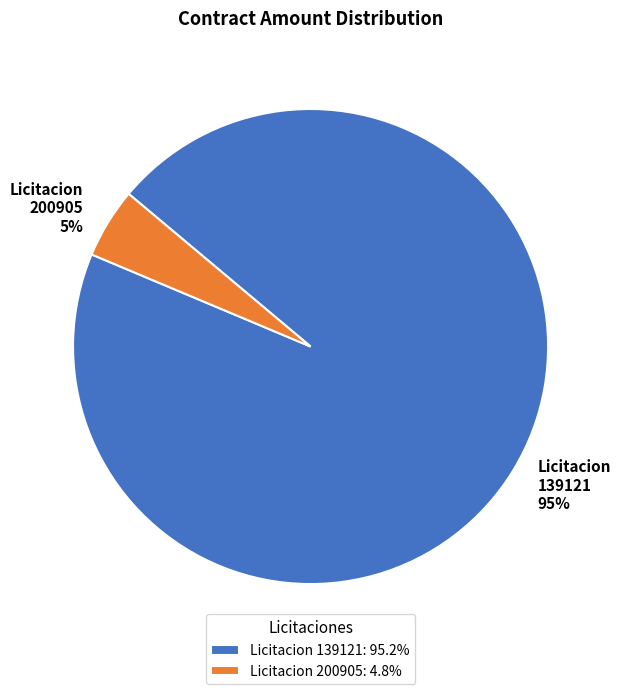

To the nearest percent, what is the average slice percentage?

50%